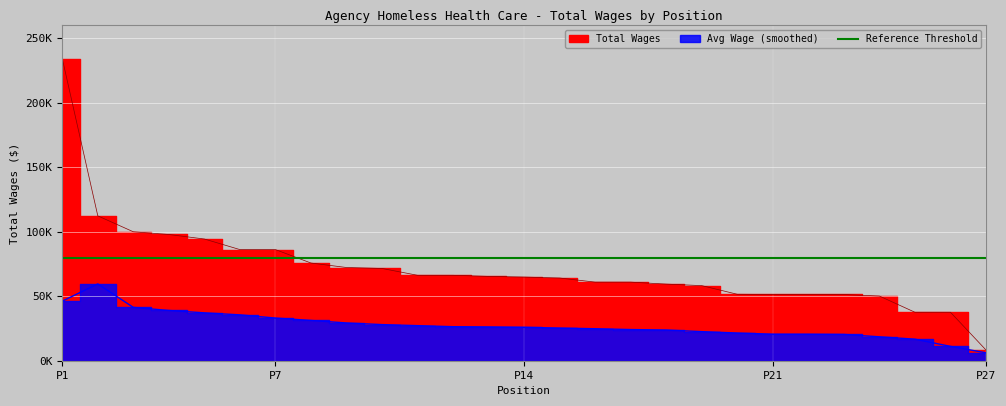

Does the chart display data point markers on the line(s)?

No